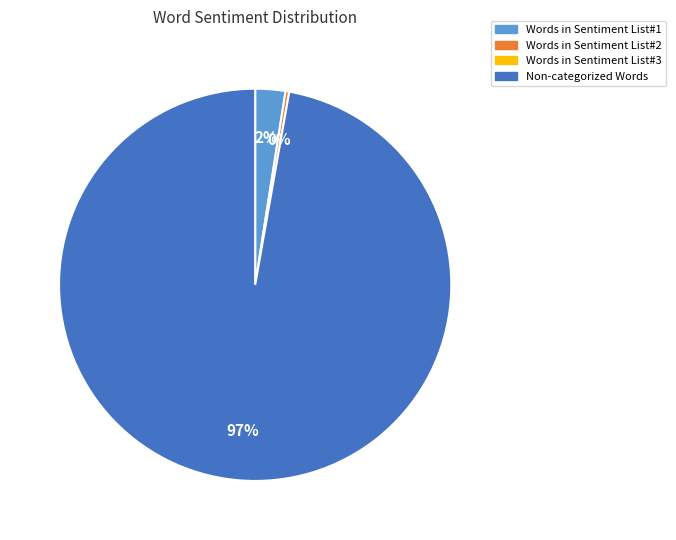

How many segments does this pie chart have?

3